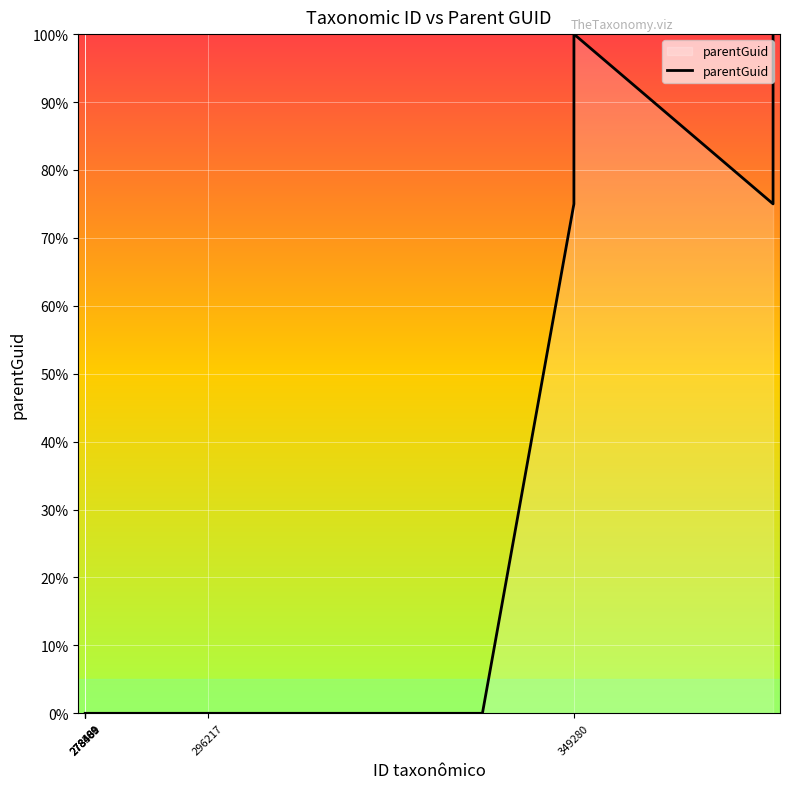

What is the greatest value displayed?

100